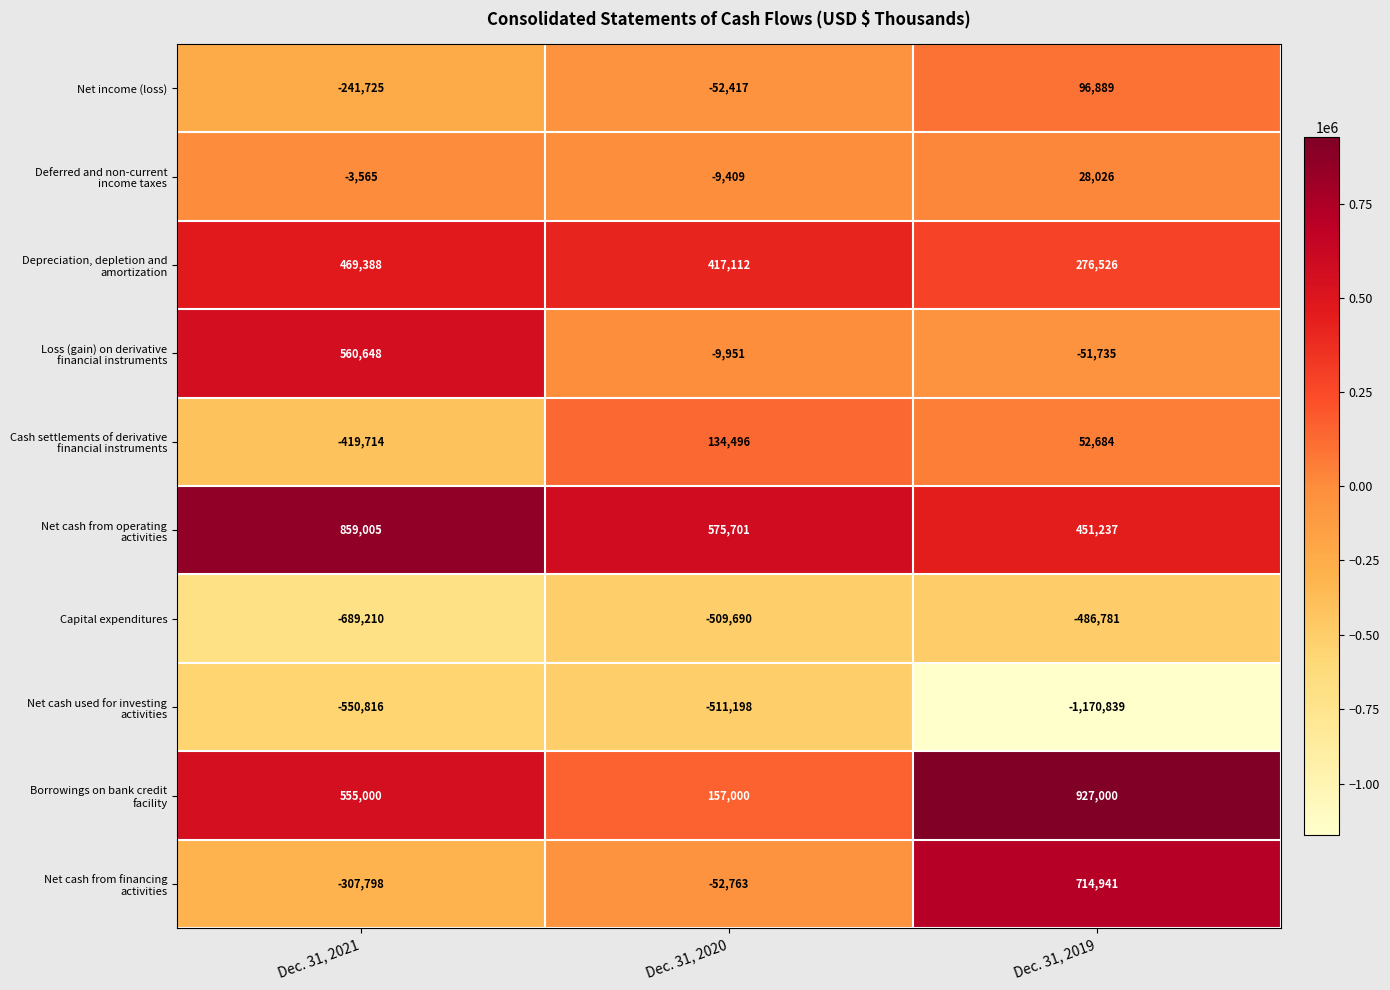

What is the total value across all series at Dec. 31, 2021?

231213